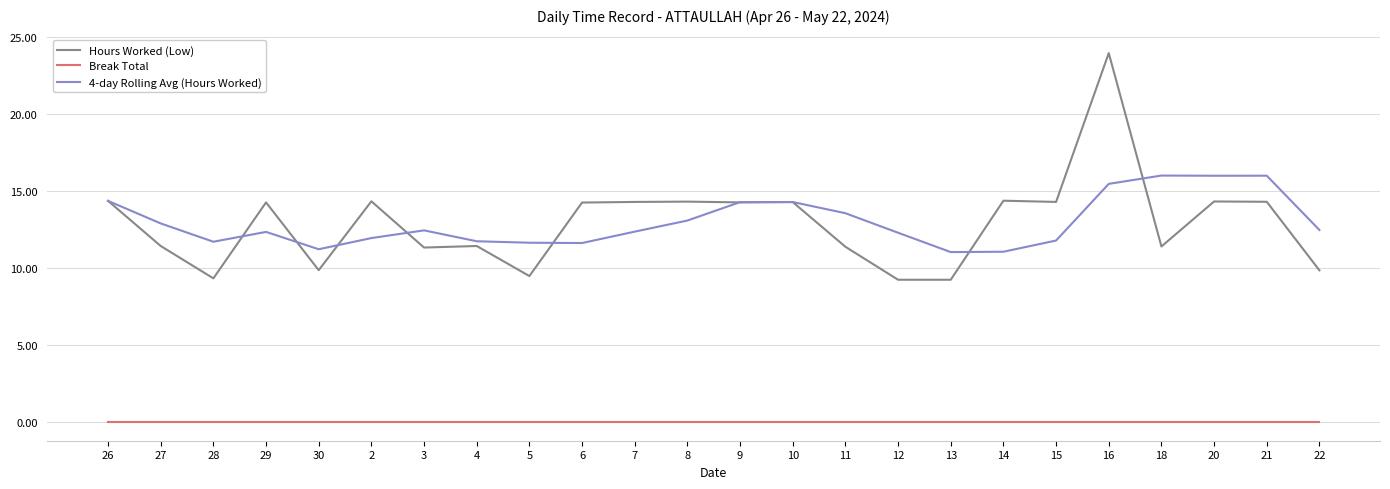

Is the value of Break Total at 18 greater than the value of Hours Worked (Low) at 15?

No